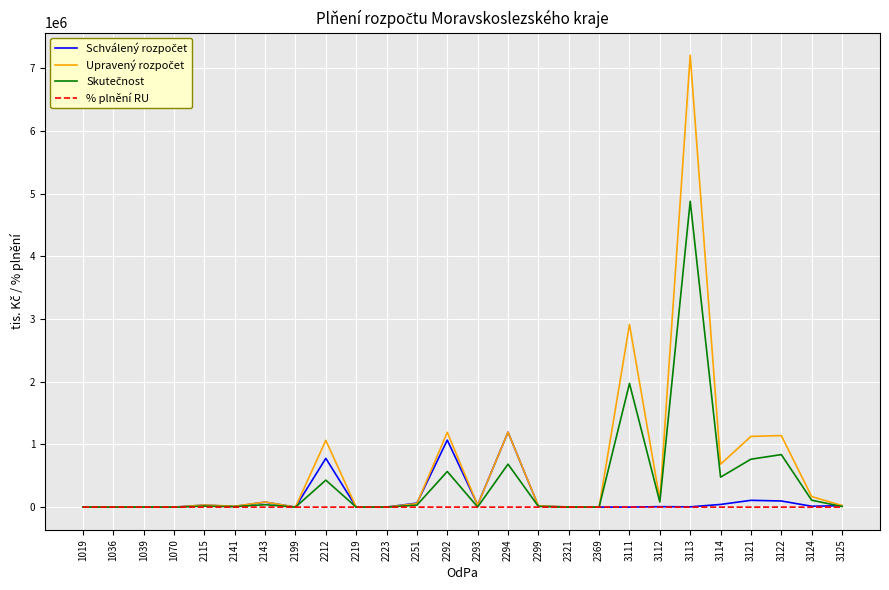

Rank the series by their maximum value, from highest to lowest.

Upravený rozpočet, Skutečnost, Schválený rozpočet, % plnění RU